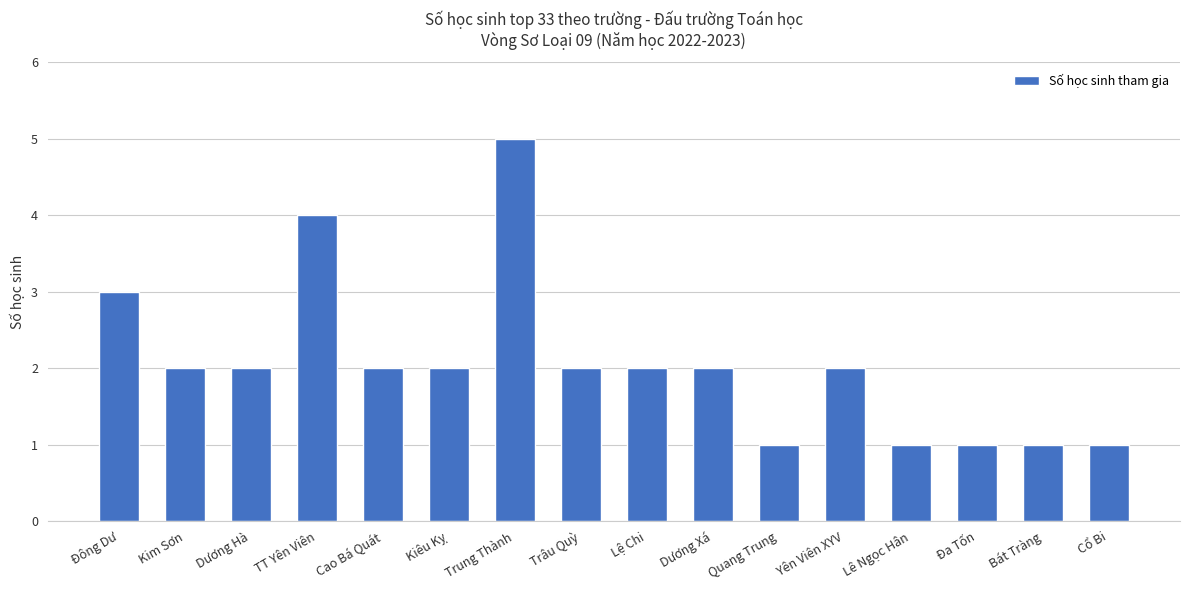

Reading right to left, transcribe all the data shown in this chart.

1	1	1	1	2	1	2	2	2	5	2	2	4	2	2	3